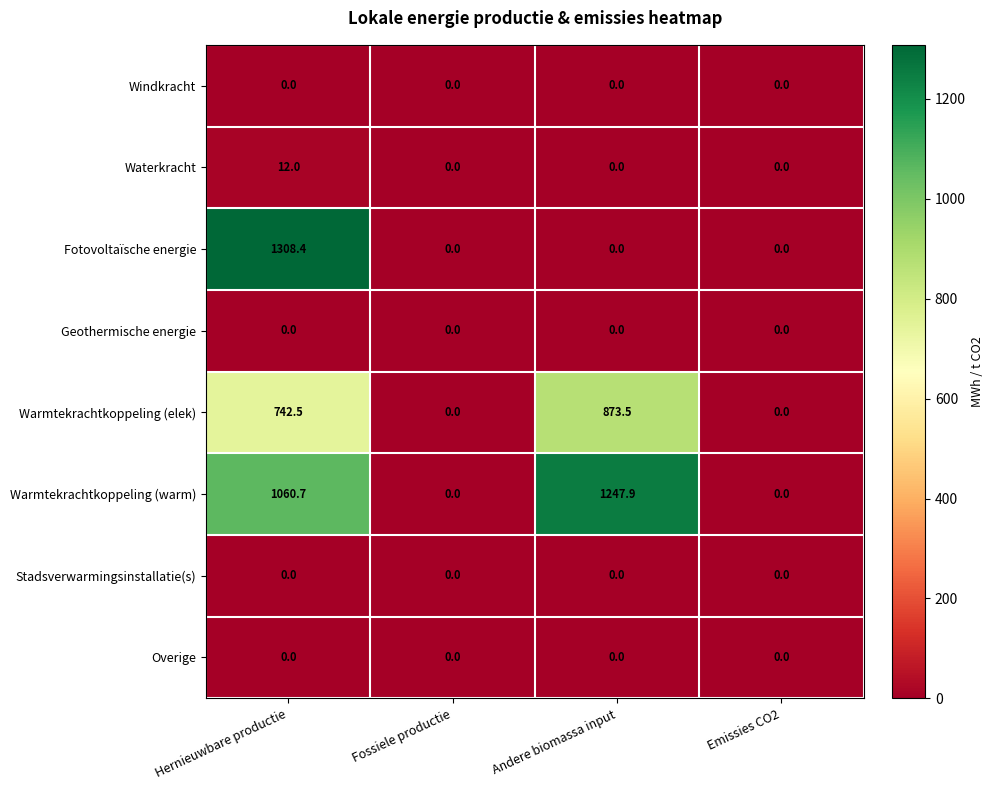

What is the total value across all series at Hernieuwbare productie?

3123.6